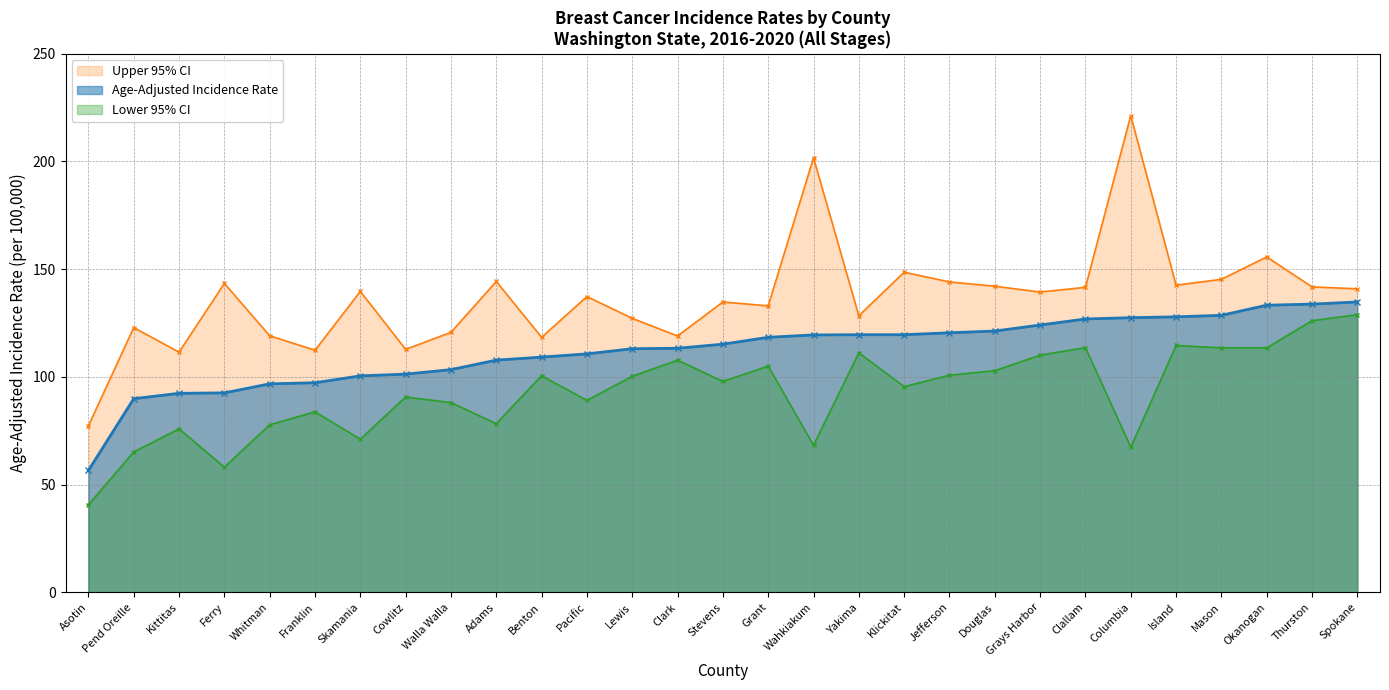

How many data points in Upper 95% CI are less than 139?

14